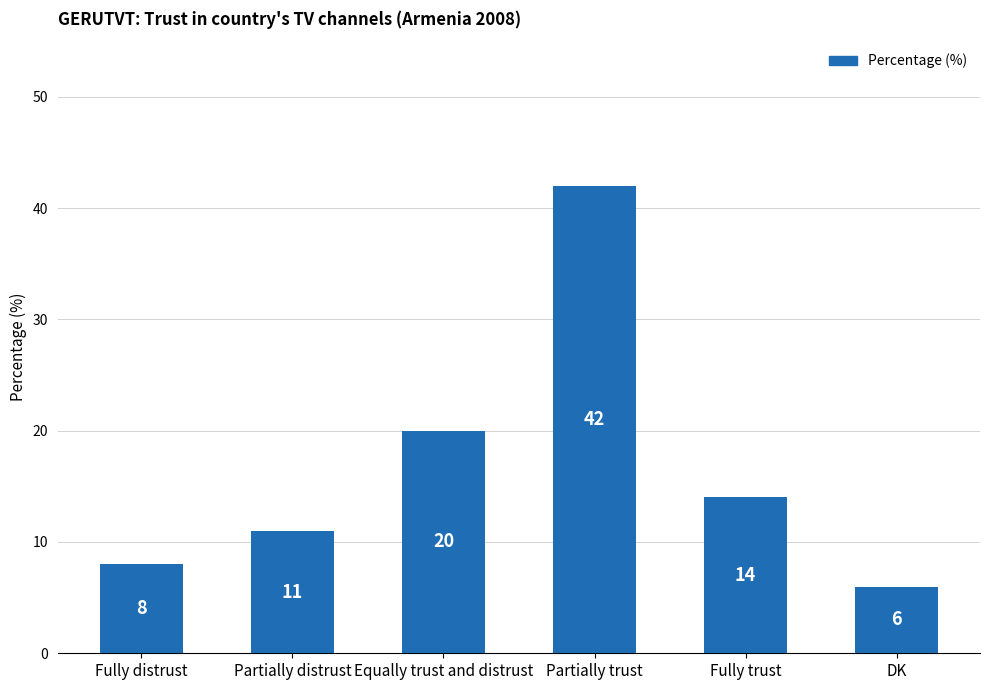

What is the difference between the values at Partially trust and Equally trust and distrust?

22